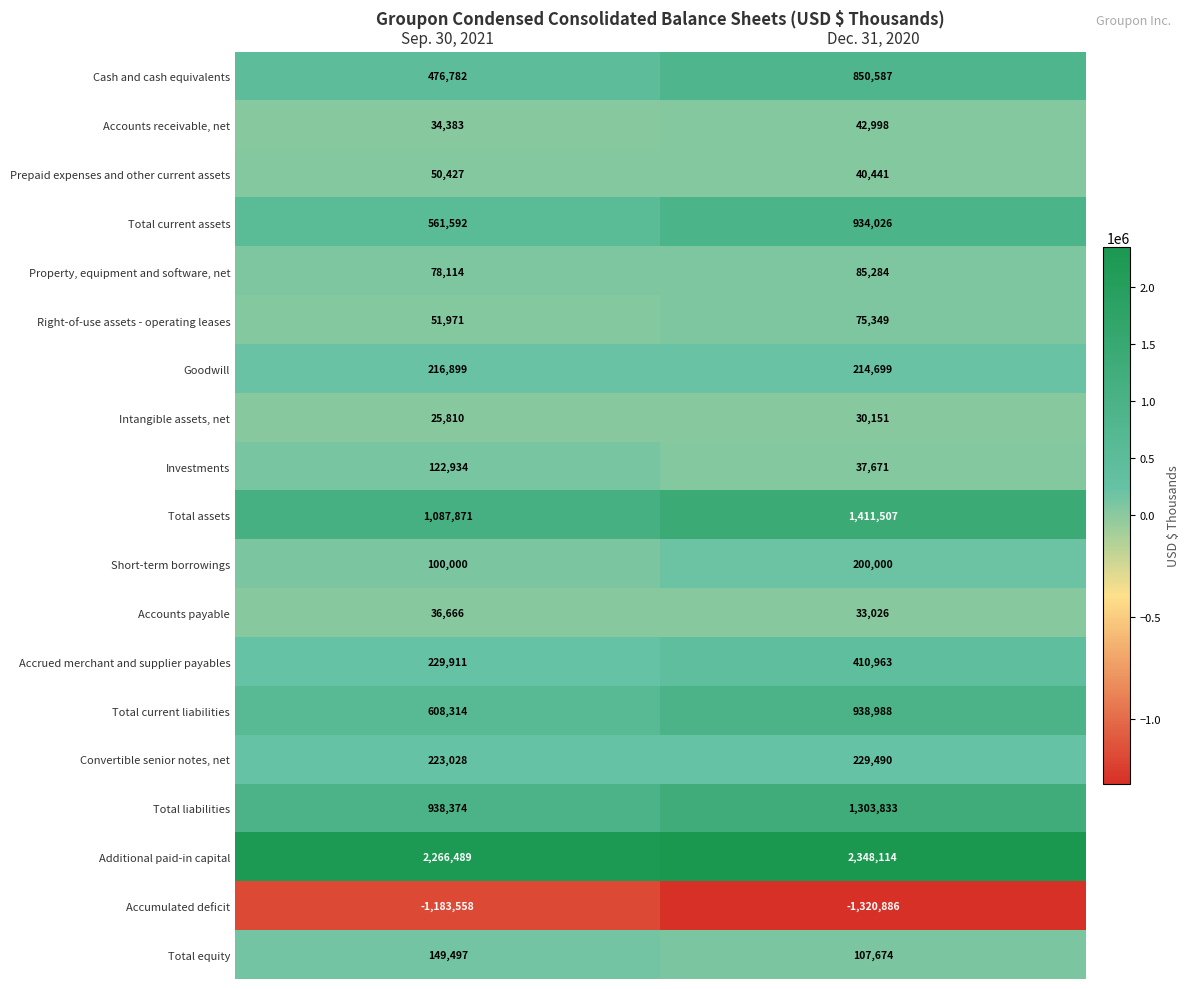

The Total current assets series shows 934026 at Dec. 31, 2020. True or false?

True